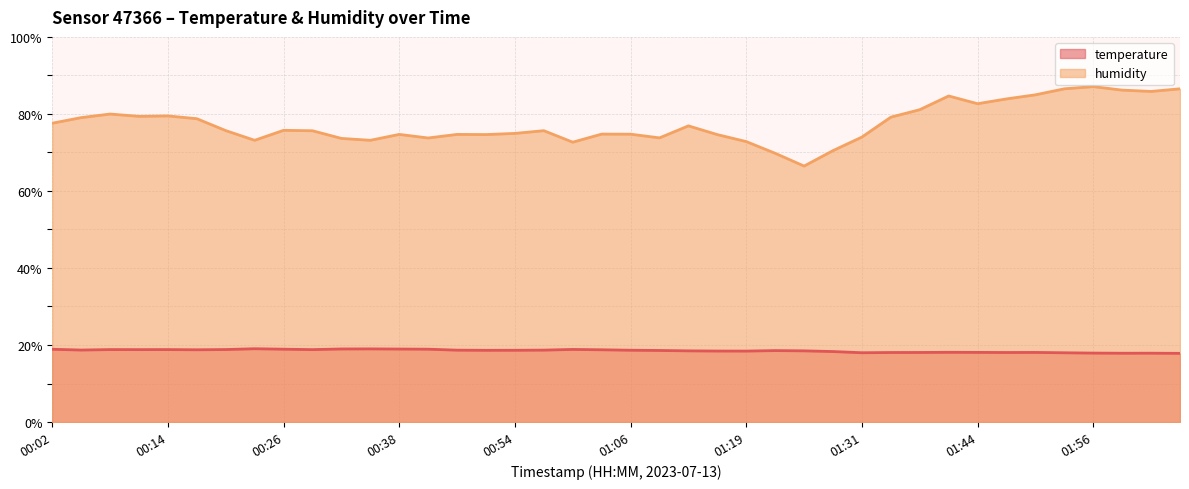

At which category does temperature reach its first local peak?

00:08